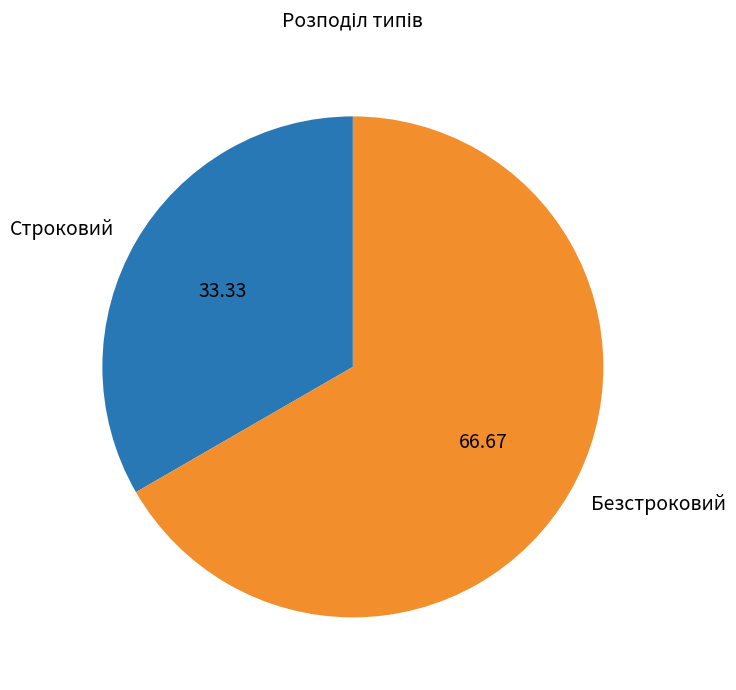

True or false: Строковий accounts for 46% of the total.

False